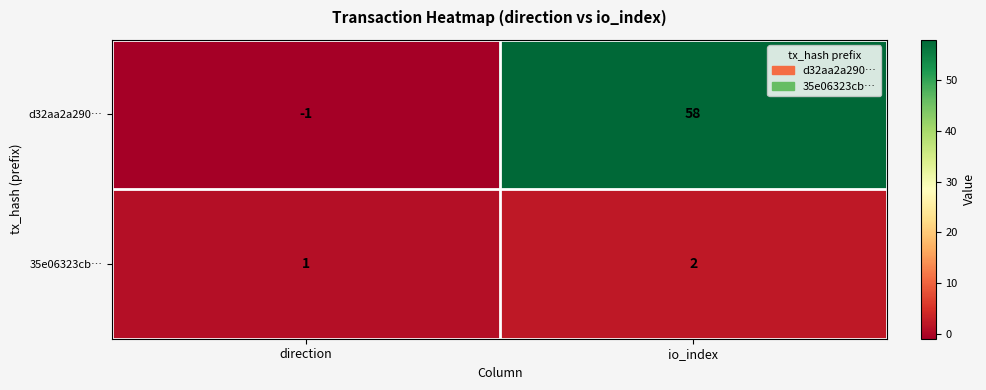

At which category is the sum across all series the highest?

io_index